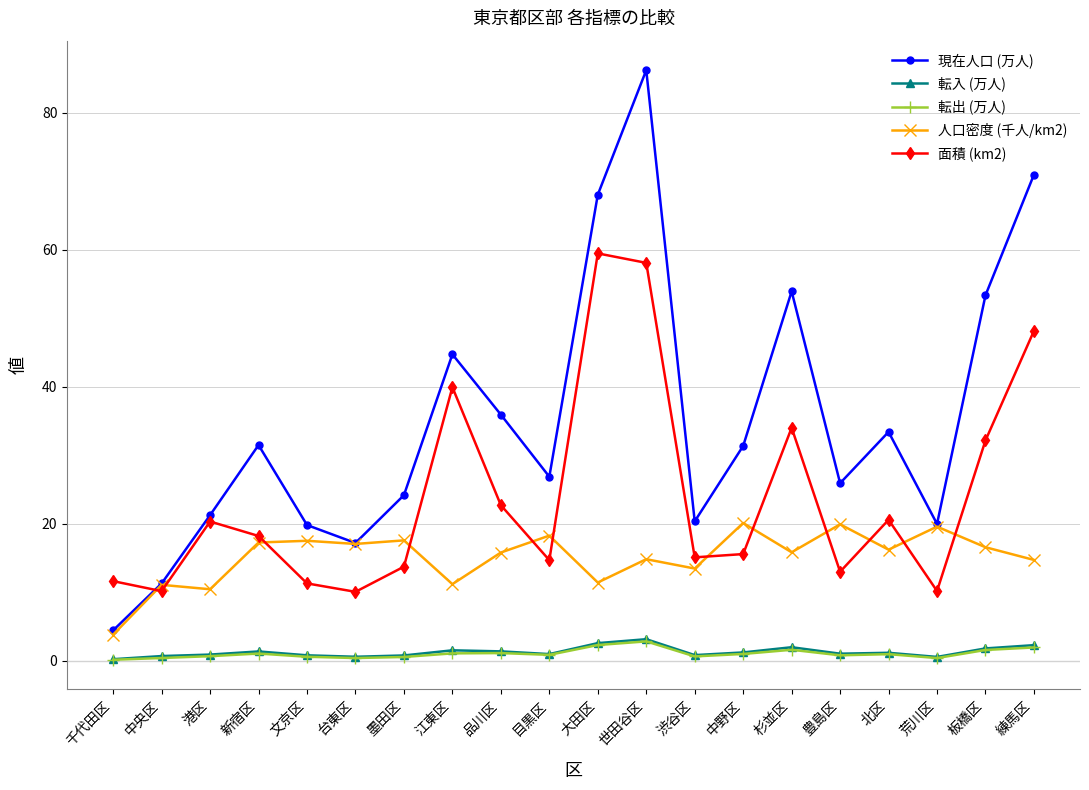

True or false: 転出 (万人) and 人口密度 (千人/km2) intersect in this chart.

False